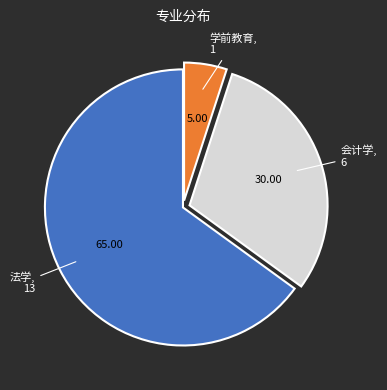

Is there any slice that represents more than half of the pie?

Yes